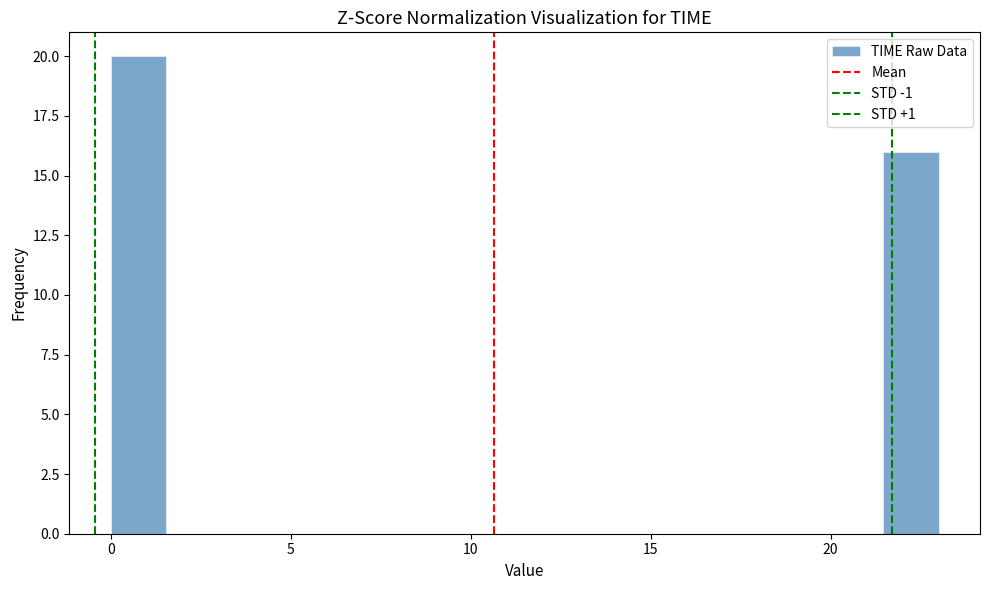

Read against the x-axis, roughly where is the centre of the tallest bar?

1.0